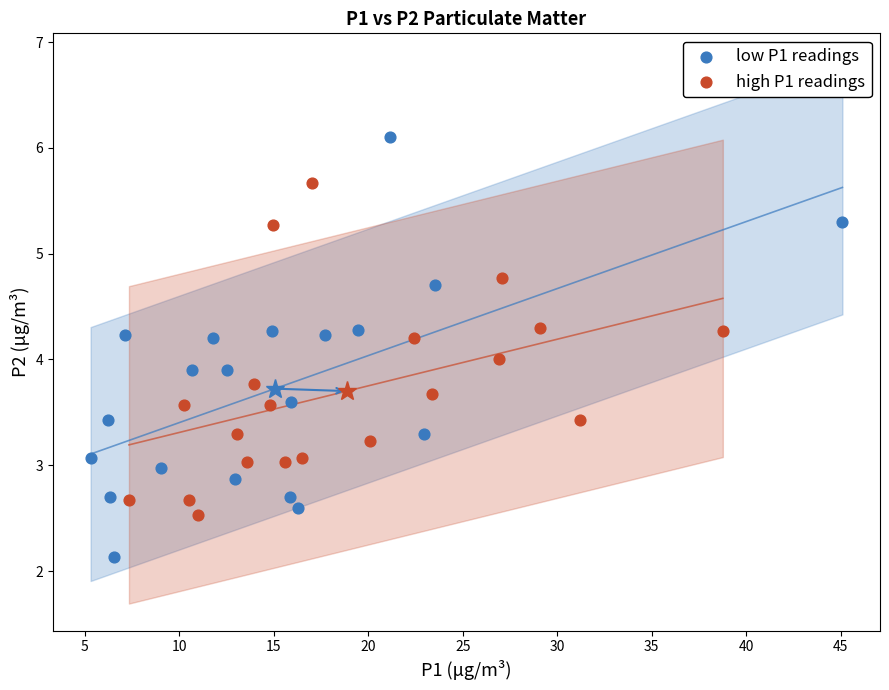

Which series reaches the minimum Y coordinate?

low P1 readings